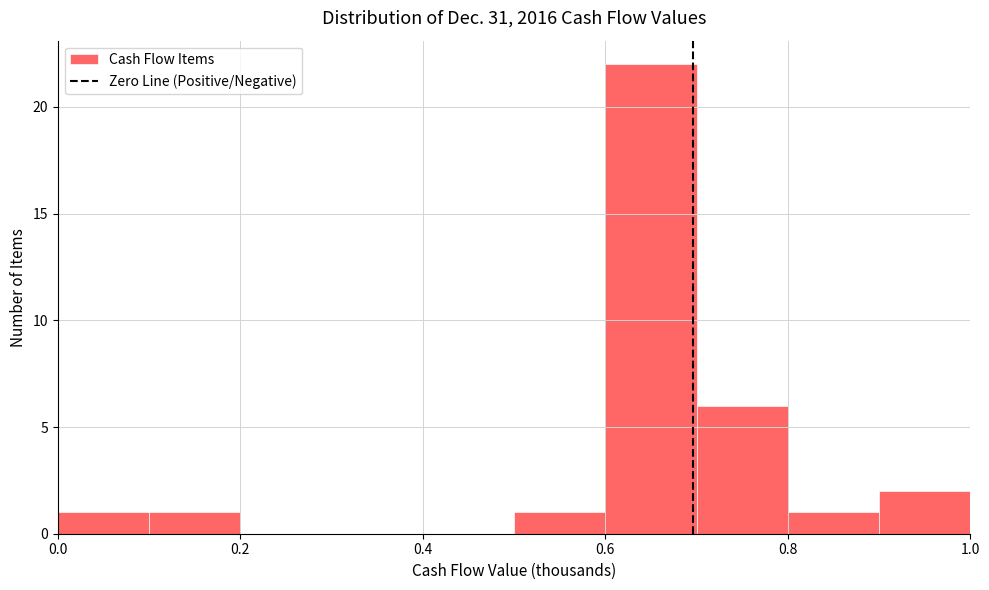

How tall is the bar that spans 0.5 to 0.6 on the x-axis? The values are not printed on the chart, so give them approximately, as read against the axis.

1